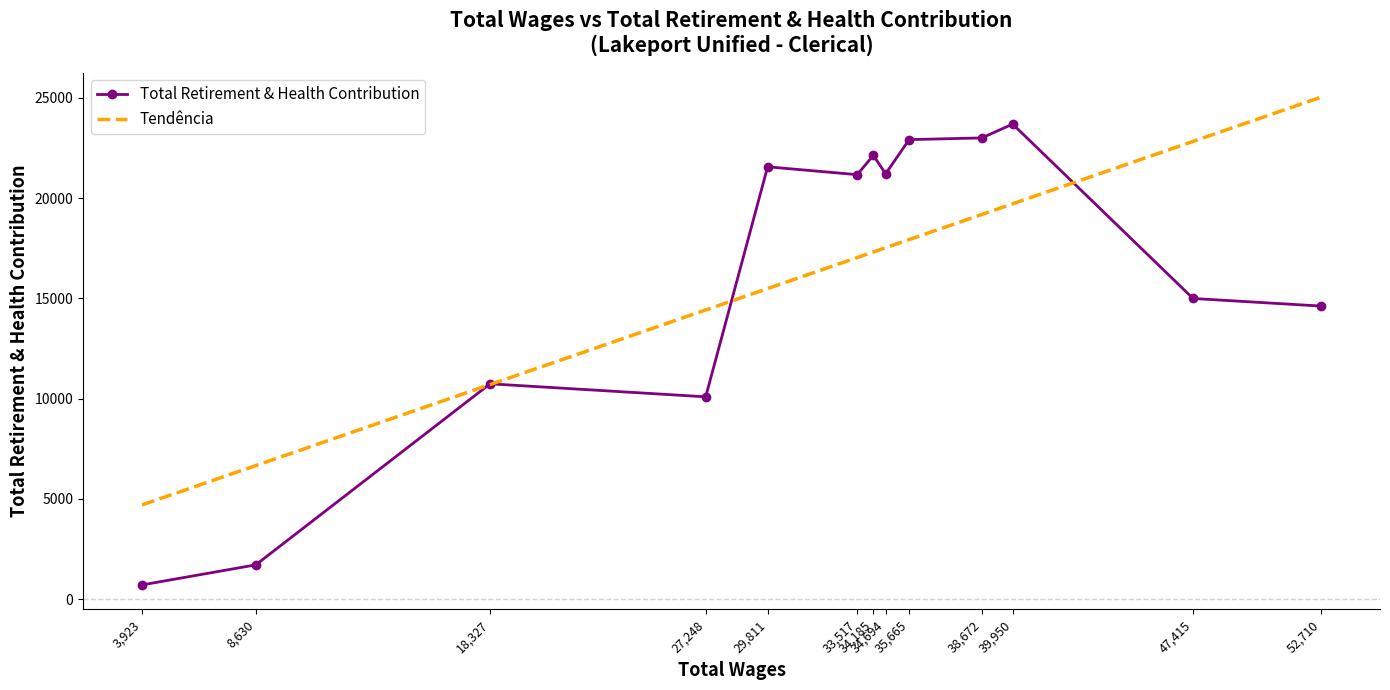

How many lines are shown in the chart?

2